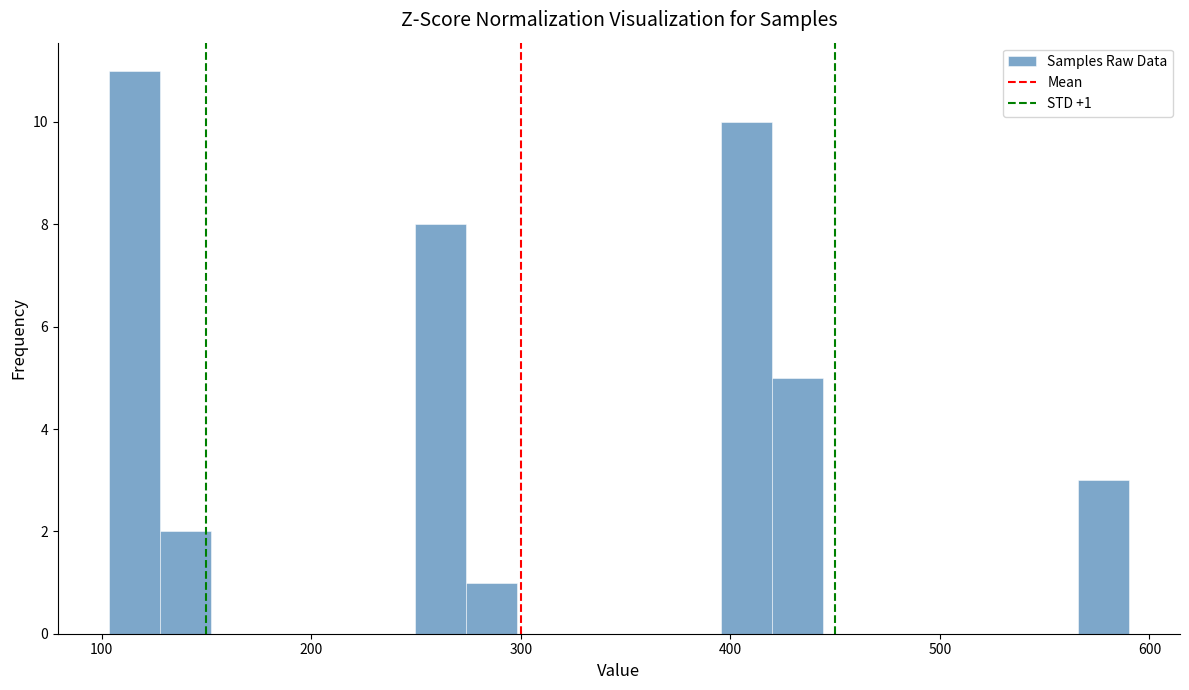

Around what value on the x-axis is the tallest bar? Give the approximate position of its centre, as read against the axis.

120